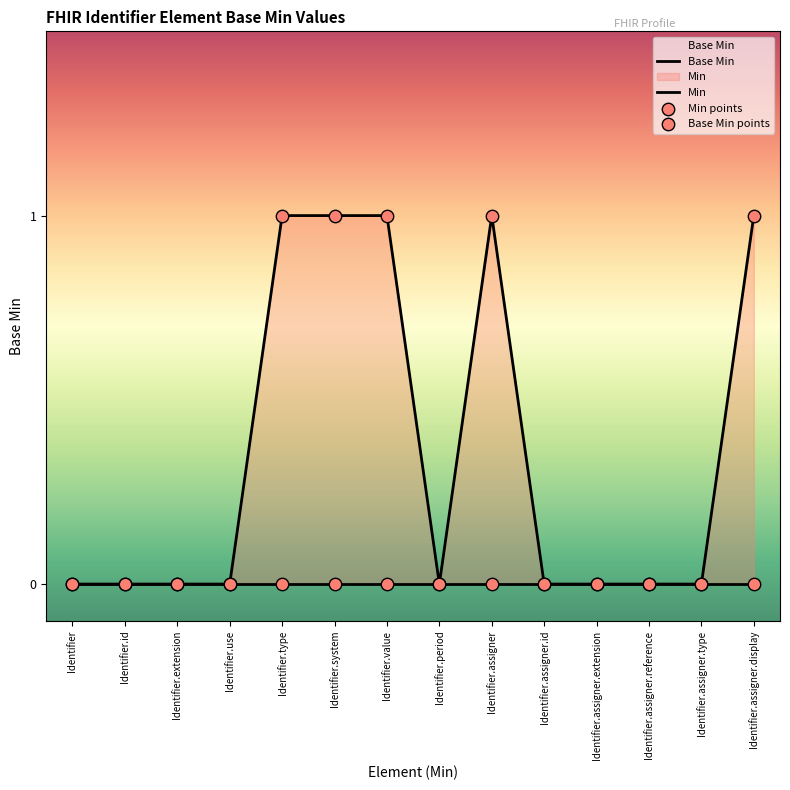

At how many categories does at least one series exceed 0?

5